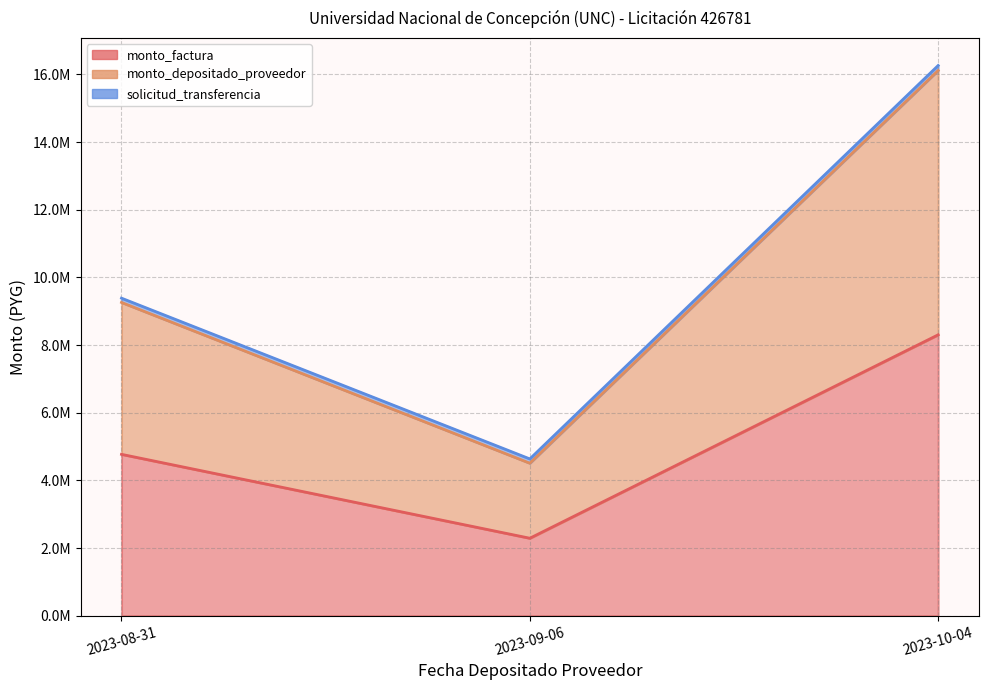

Reading right to left, transcribe all the data shown in this chart.

monto_factura: 2023-08-31=4771000	2023-09-06=2290750	2023-10-04=8304190
monto_depositado_proveedor: 2023-08-31=4489727	2023-09-06=2217863	2023-10-04=7814621
solicitud_transferencia: 2023-08-31=126787	2023-09-06=127034	2023-10-04=146399